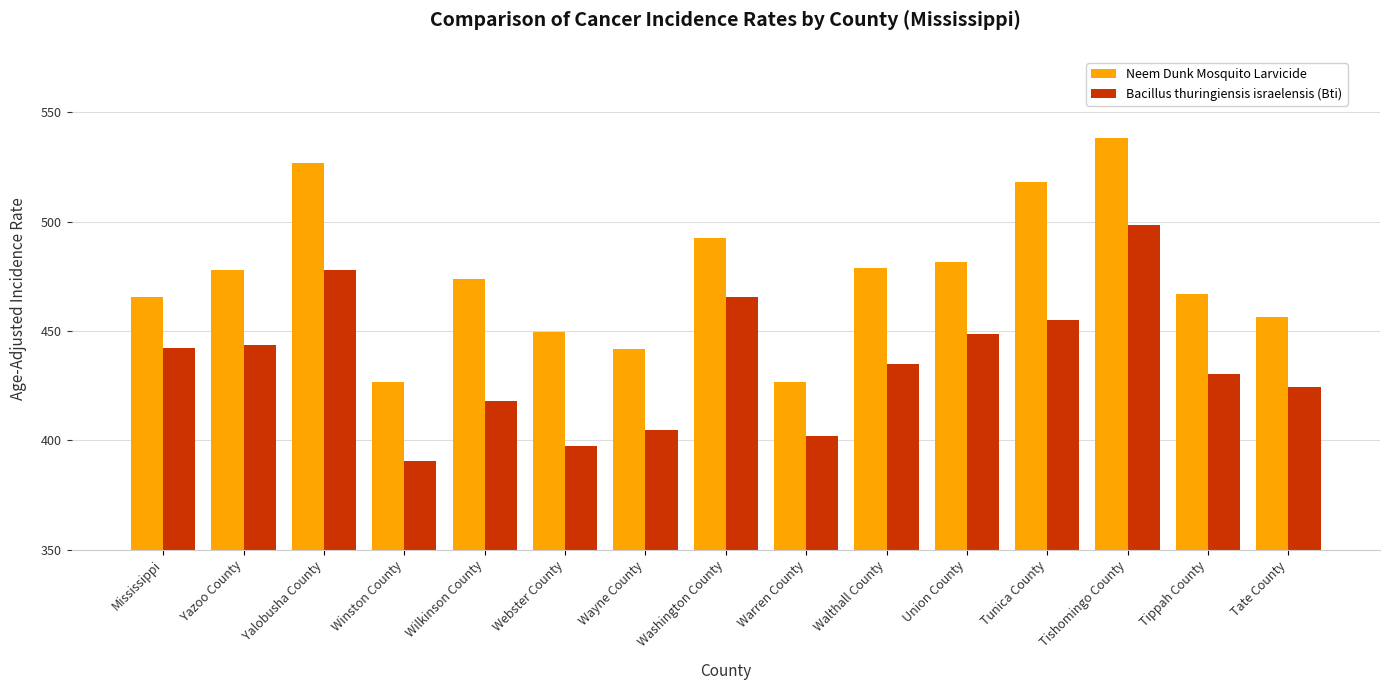

Which series has the largest total across all categories?

Neem Dunk Mosquito Larvicide